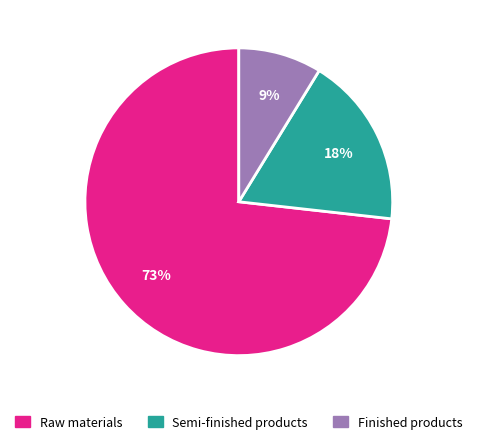

Which has a higher value, Raw materials or Finished products?

Raw materials